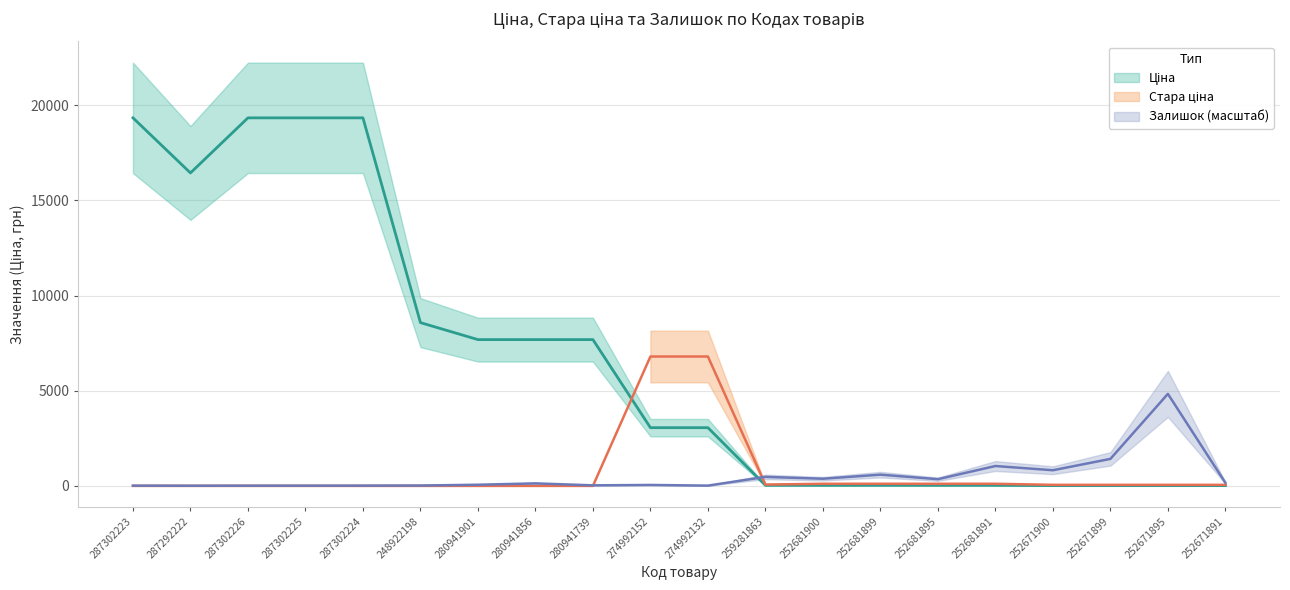

Which category has the lowest value across all series?

287302223